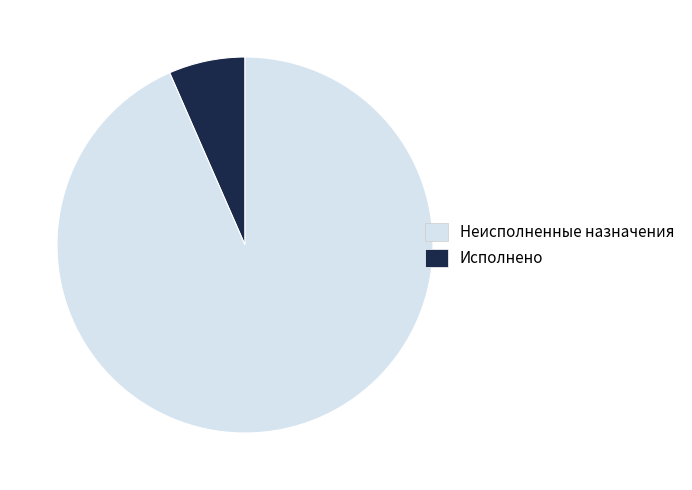

What is the smallest slice in the pie chart?

Неисполненные назначения